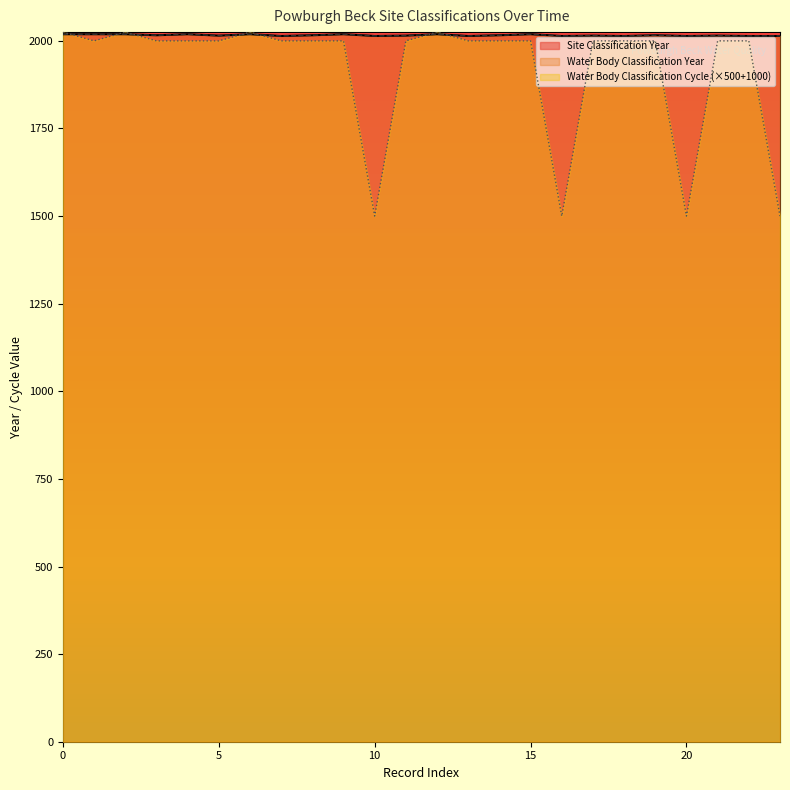

Does the chart display data point markers on the line(s)?

No